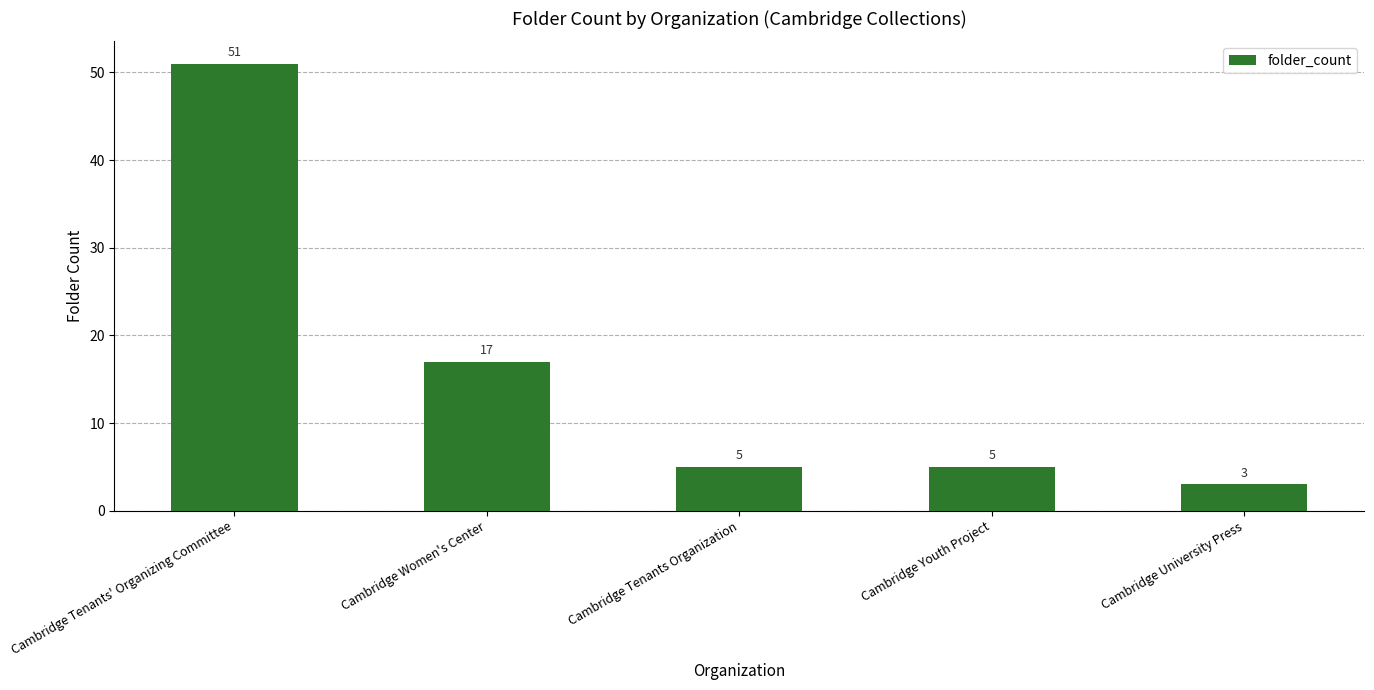

The chart shows a value of 5 at Cambridge Youth Project. True or false?

True